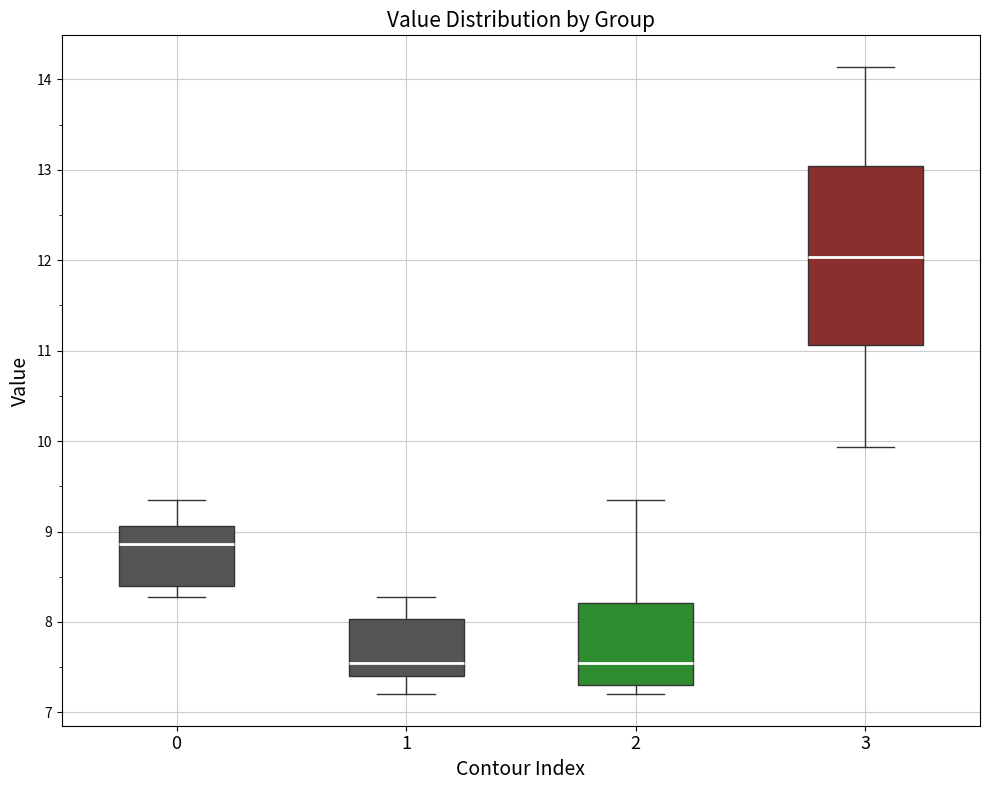

Reading left to right, read every box against the y-axis: the position of its median line, the range the box covers, and the ends of its whiskers. The values are not printed on the chart, so give them approximately, as read against the axis.

0: median 8.9, box 8.4 to 9.1, whiskers 8.3 to 9.4
1: median 7.5, box 7.4 to 8.0, whiskers 7.2 to 8.3
2: median 7.5, box 7.3 to 8.2, whiskers 7.2 to 9.4
3: median 12.0, box 11.1 to 13.0, whiskers 9.9 to 14.1